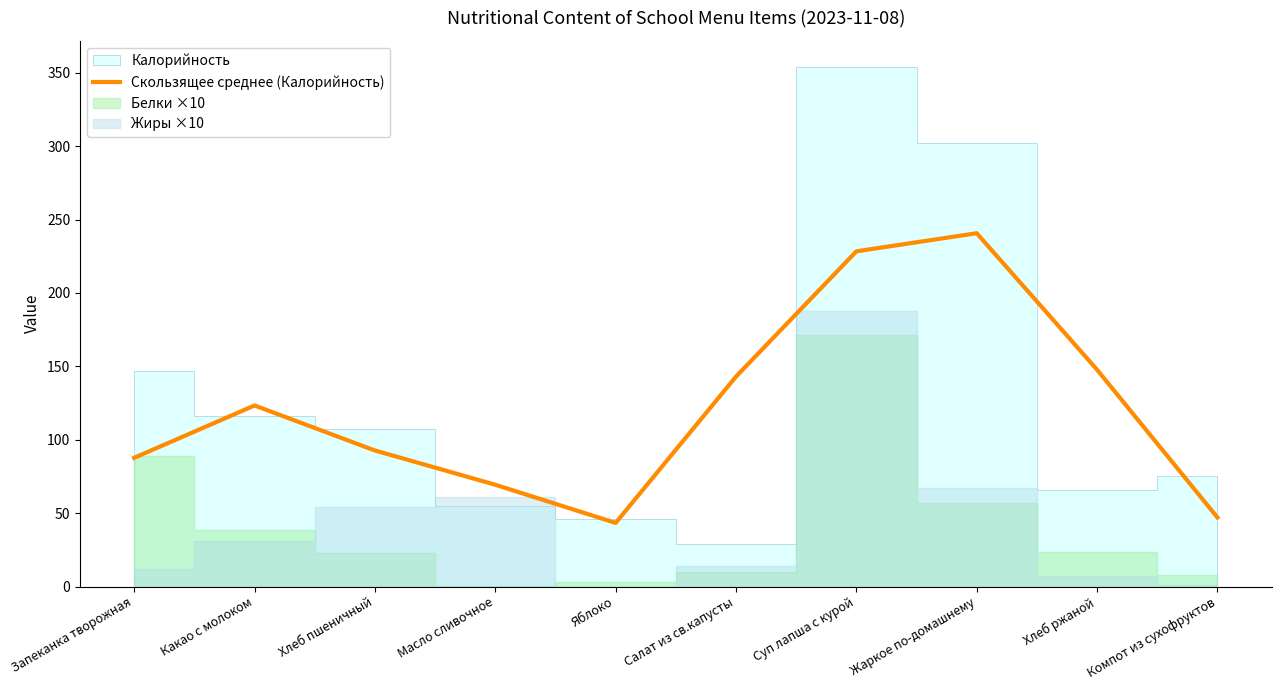

Where is the first local maximum?

Какао с молоком